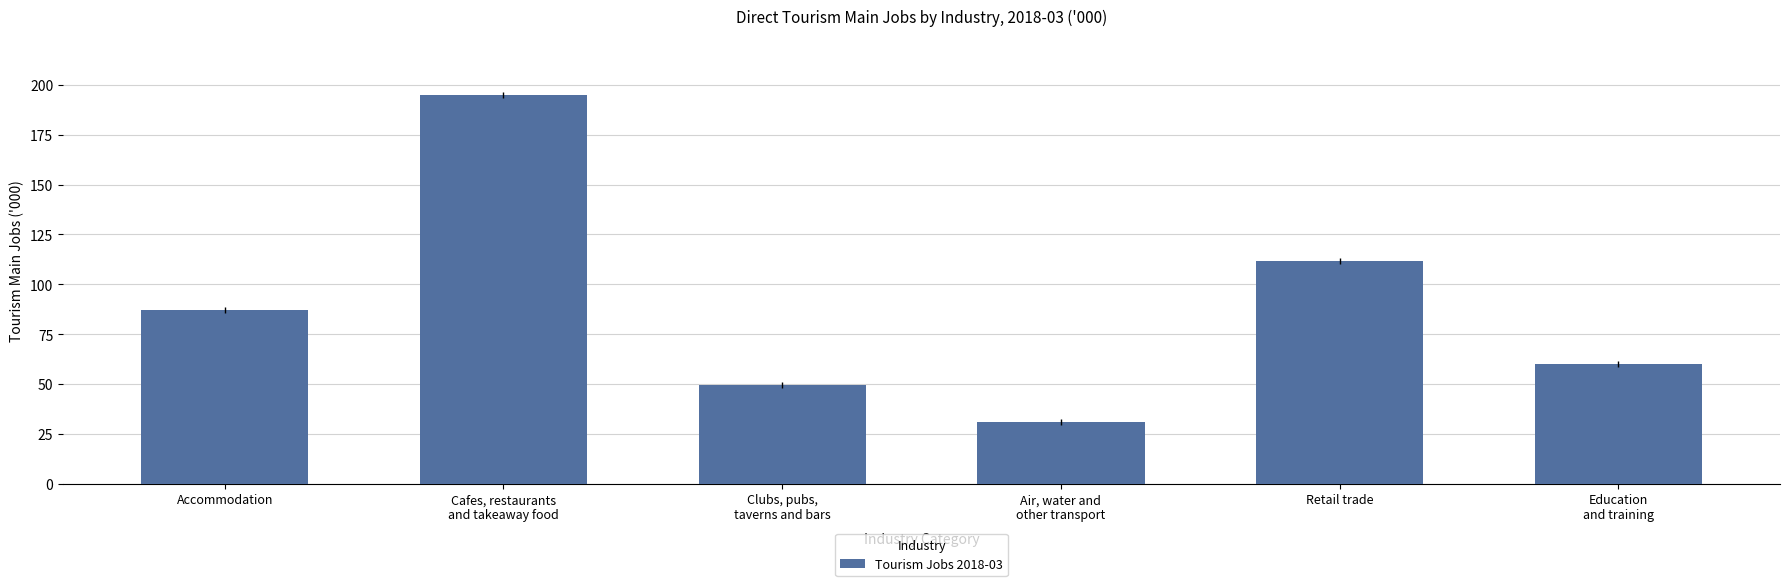

At which label is the value closest to 113?

Retail trade